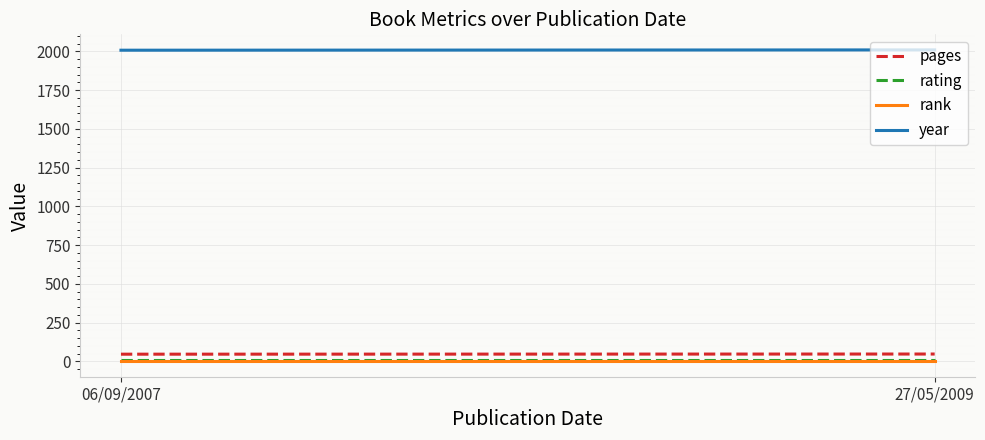

What are all the series names shown in the legend?

pages, rating, rank, year